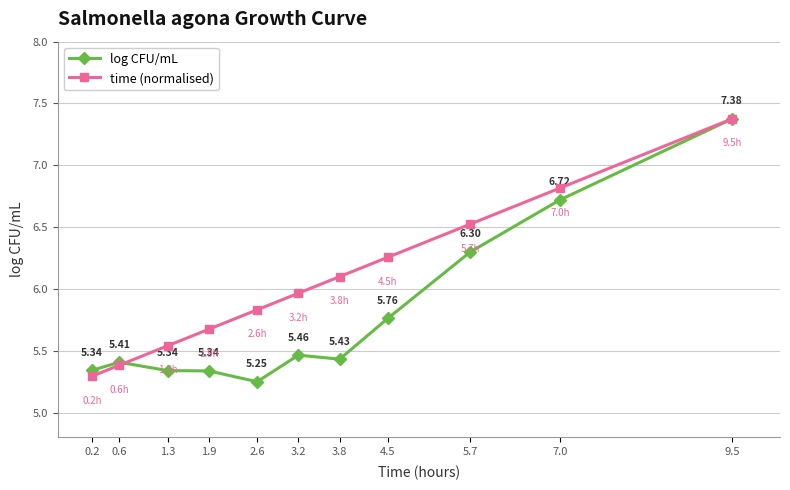

Which series has the widest spread of values?

log CFU/mL